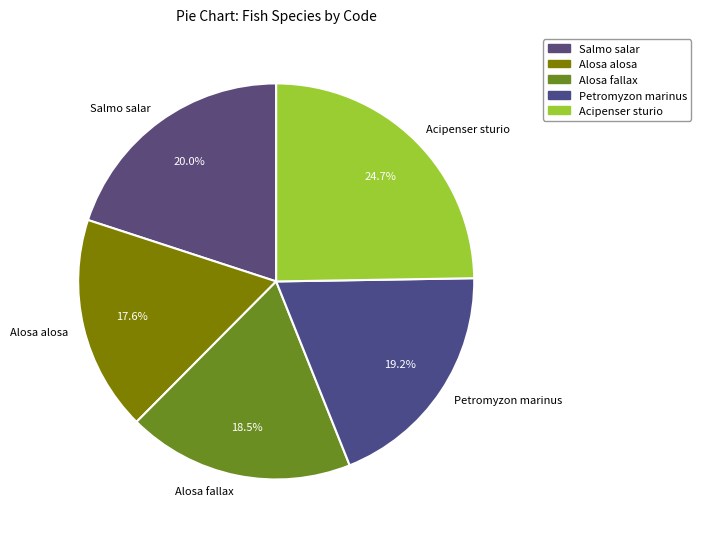

To the nearest percent, what portion does Petromyzon marinus represent?

19%